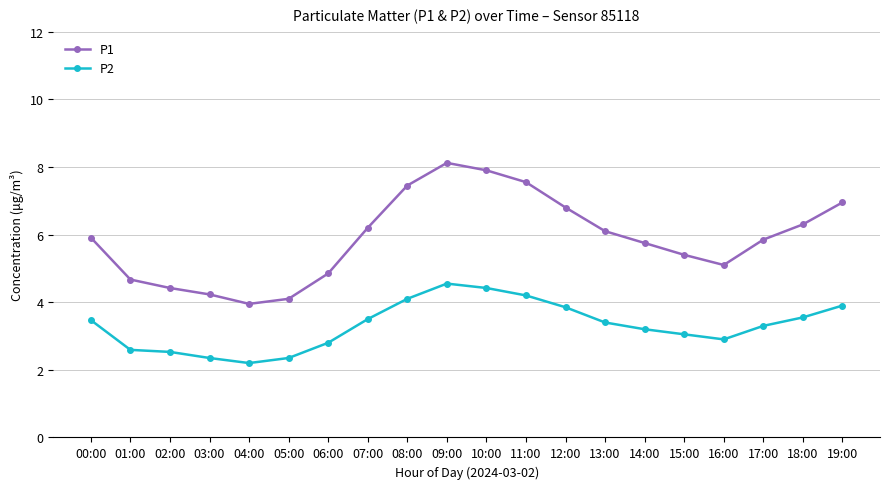

What is the label of the 10th point from the left?

09:00